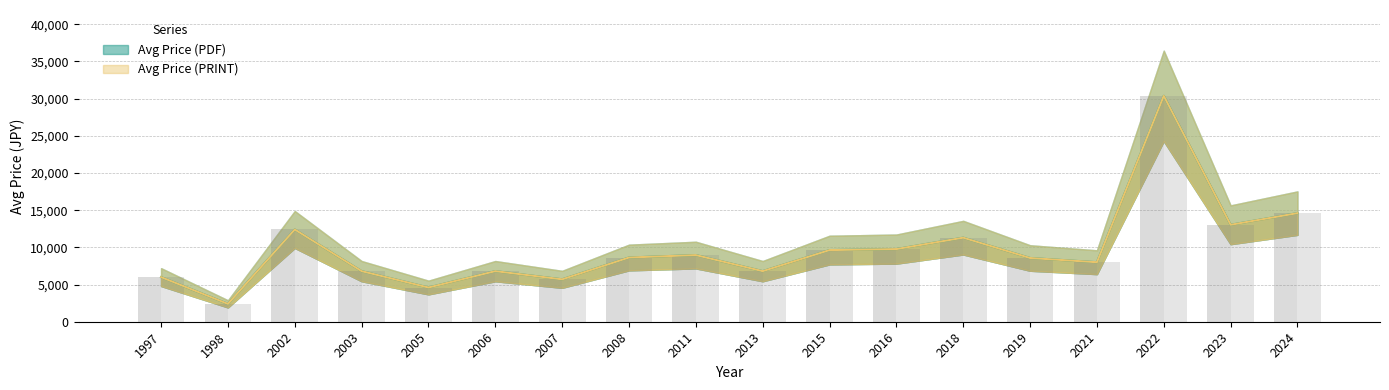

At which category is the sum across all series the highest?

2022